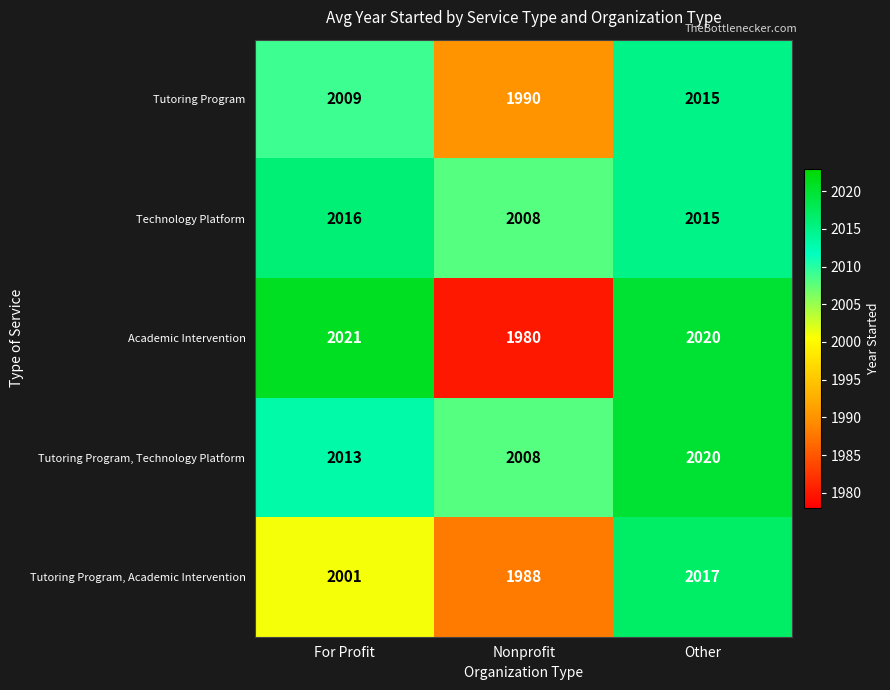

True or false: Tutoring Program, Academic Intervention has a value of 1988 at Nonprofit.

True